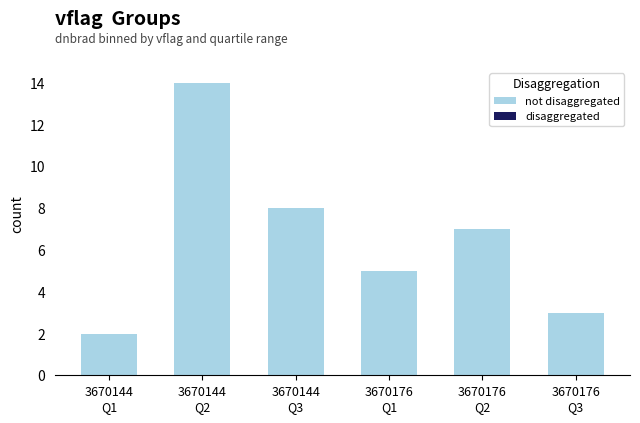

What is the maximum value shown in the chart?

14